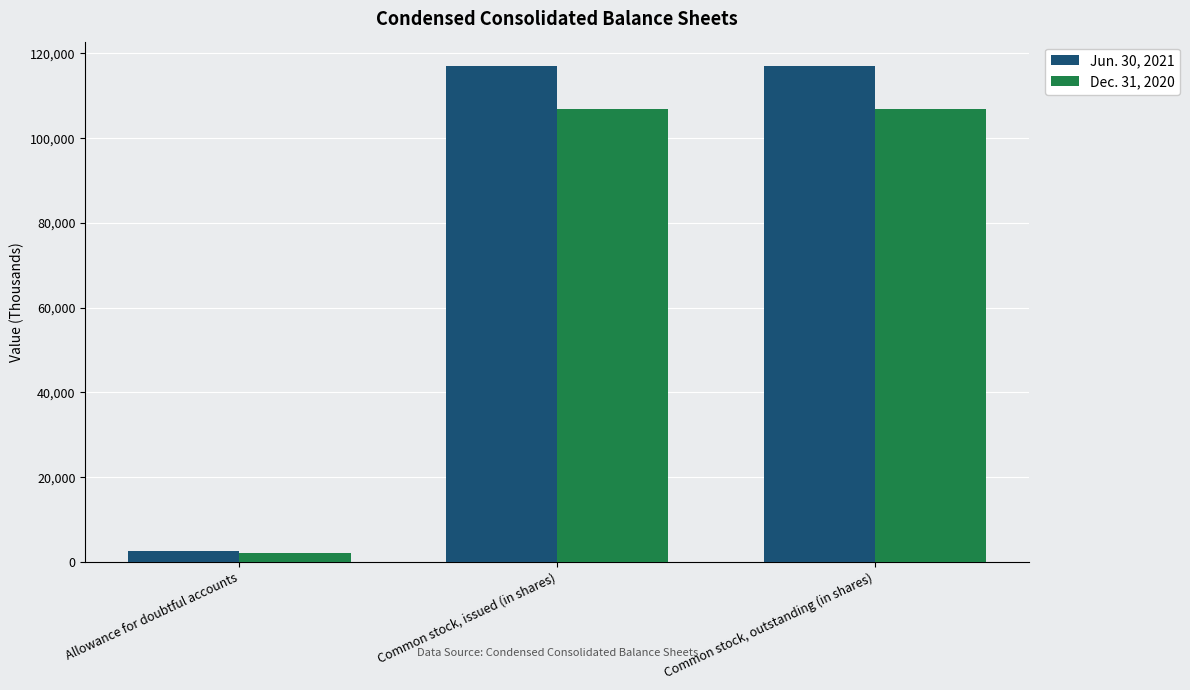

What is the sum of all Dec. 31, 2020 values?

215767